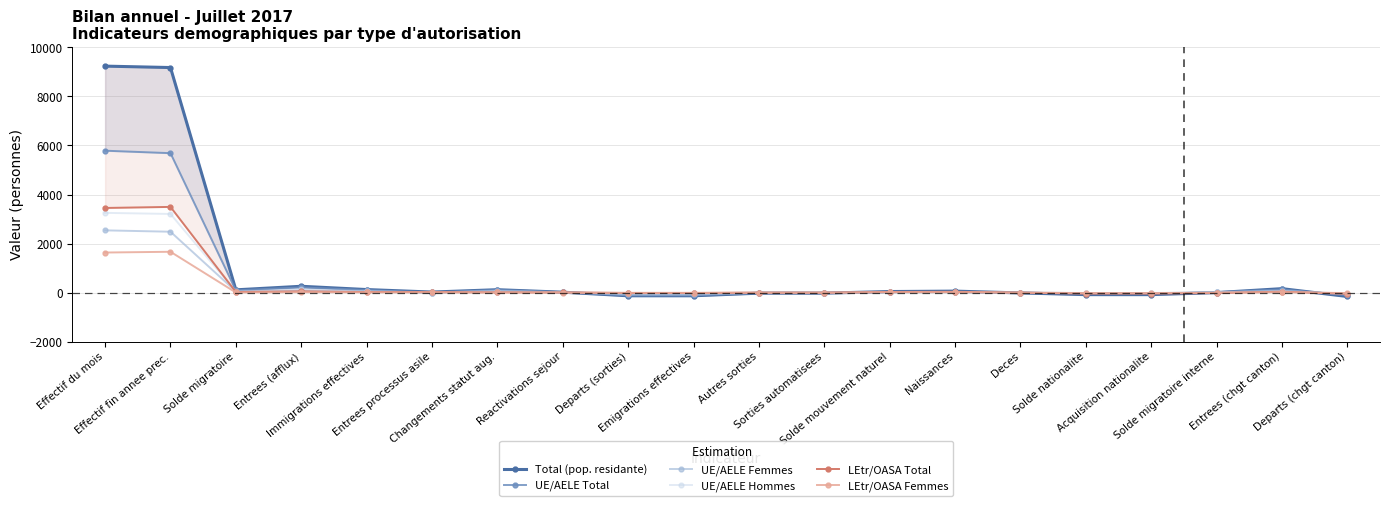

Is it true that LEtr/OASA Femmes equals 12 at Solde mouvement naturel?

True